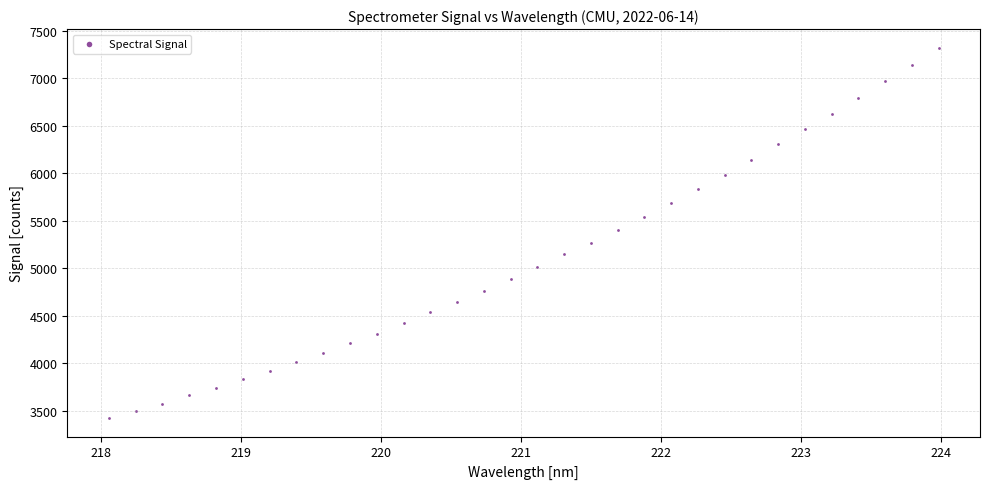

What is the range of Y values (max minus min)?

3900.0